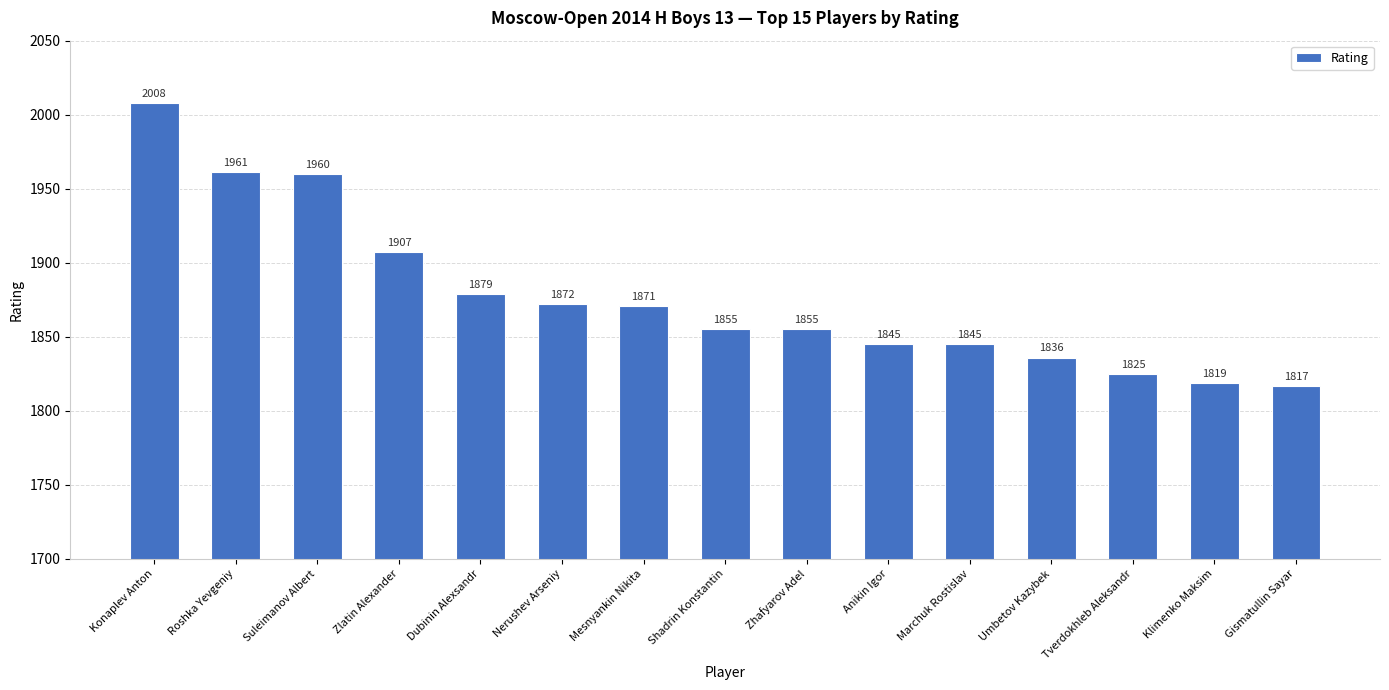

What is the change in value from Mesnyankin Nikita to Marchuk Rostislav?

-26